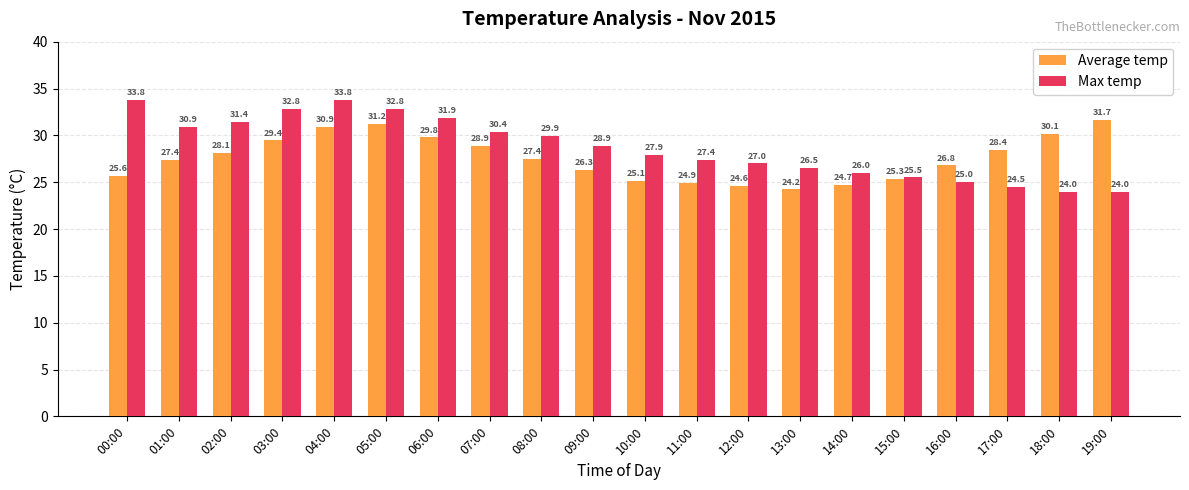

What is the label of the 3rd bar from the left?

02:00